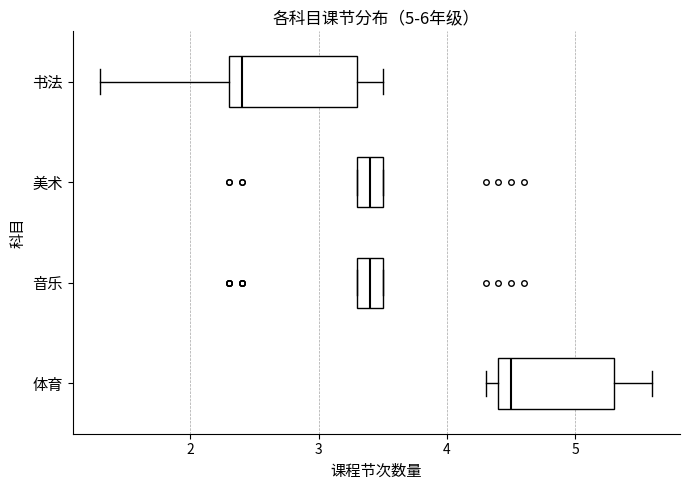

Which box has the furthest to the left median line?

书法